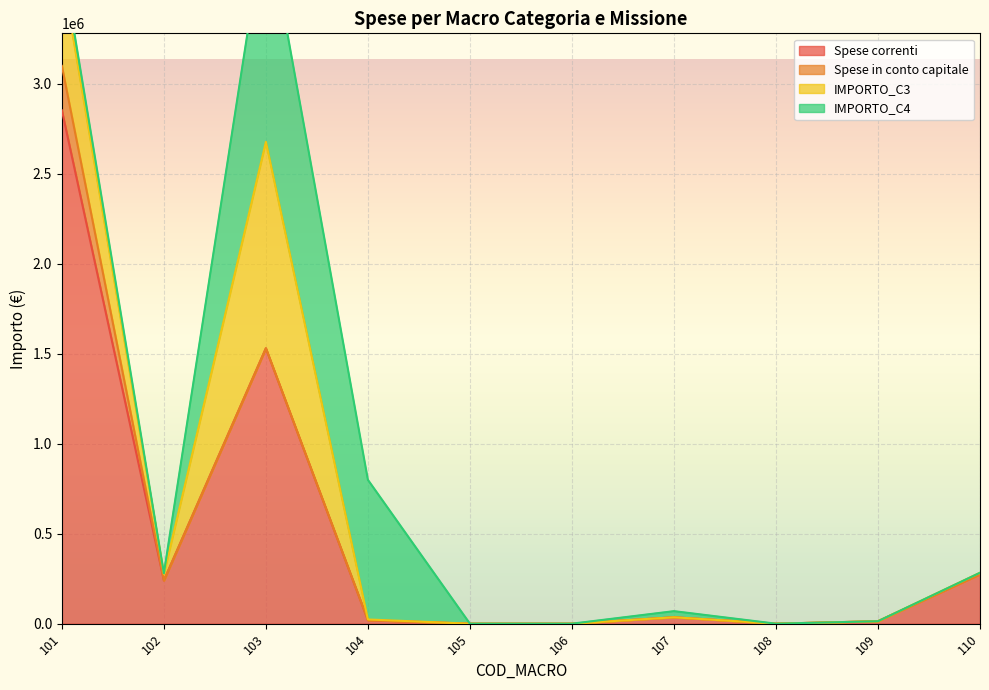

Reading left to right, extract all data points from this chart.

Spese correnti: 101=2852701.6	102=240315.6	103=1530473.0	104=19463.0	105=0.0	106=0.0	107=35480.0	108=0.0	109=13650.0	110=274380.0
Spese in conto capitale: 101=247000.0	102=0.0	103=0.0	104=0.0	105=0.0	106=0.0	107=0.0	108=0.0	109=0.0	110=0.0
IMPORTO_C3: 101=528941.4	102=34971.1	103=1147393.0	104=4000.0	105=0.0	106=0.0	107=0.0	108=0.0	109=0.0	110=8645.0
IMPORTO_C4: 101=73138.6	102=4840.1	103=1264407.0	104=775930.0	105=0.0	106=0.0	107=34088.0	108=0.0	109=0.0	110=0.0